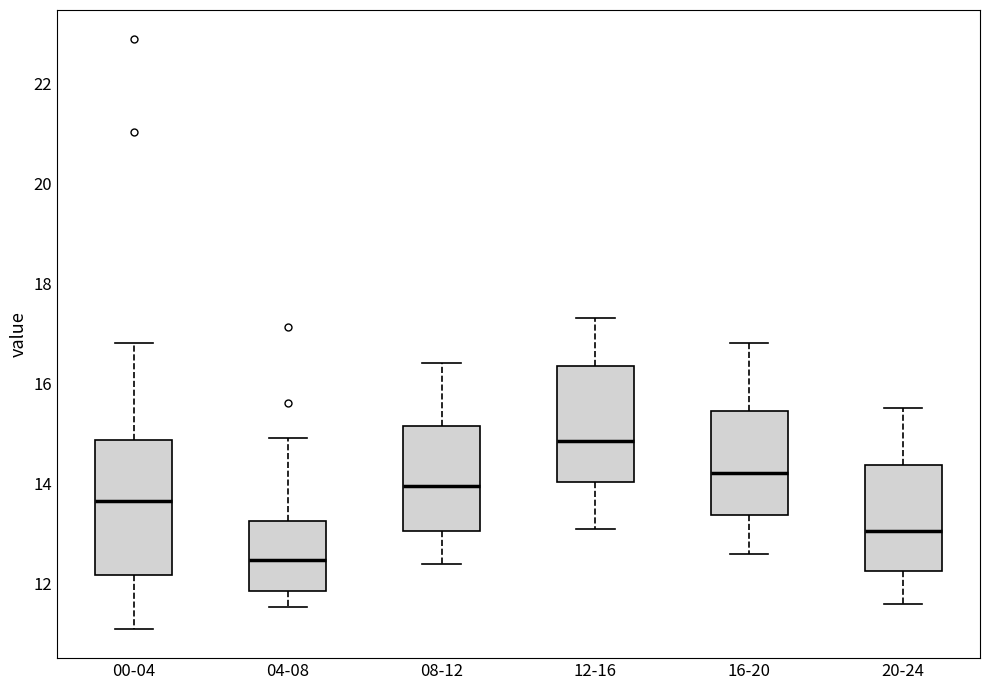

Reading left to right, read every box against the y-axis: the position of its median line, the range the box covers, and the ends of its whiskers. The values are not printed on the chart, so give them approximately, as read against the axis.

00-04: median 13.6, box 12.2 to 14.8, whiskers 11.2 to 16.8
04-08: median 12.4, box 11.8 to 13.2, whiskers 11.6 to 15.0
08-12: median 14.0, box 13.0 to 15.2, whiskers 12.4 to 16.4
12-16: median 14.8, box 14.0 to 16.4, whiskers 13.2 to 17.4
16-20: median 14.2, box 13.4 to 15.4, whiskers 12.6 to 16.8
20-24: median 13.0, box 12.2 to 14.4, whiskers 11.6 to 15.6